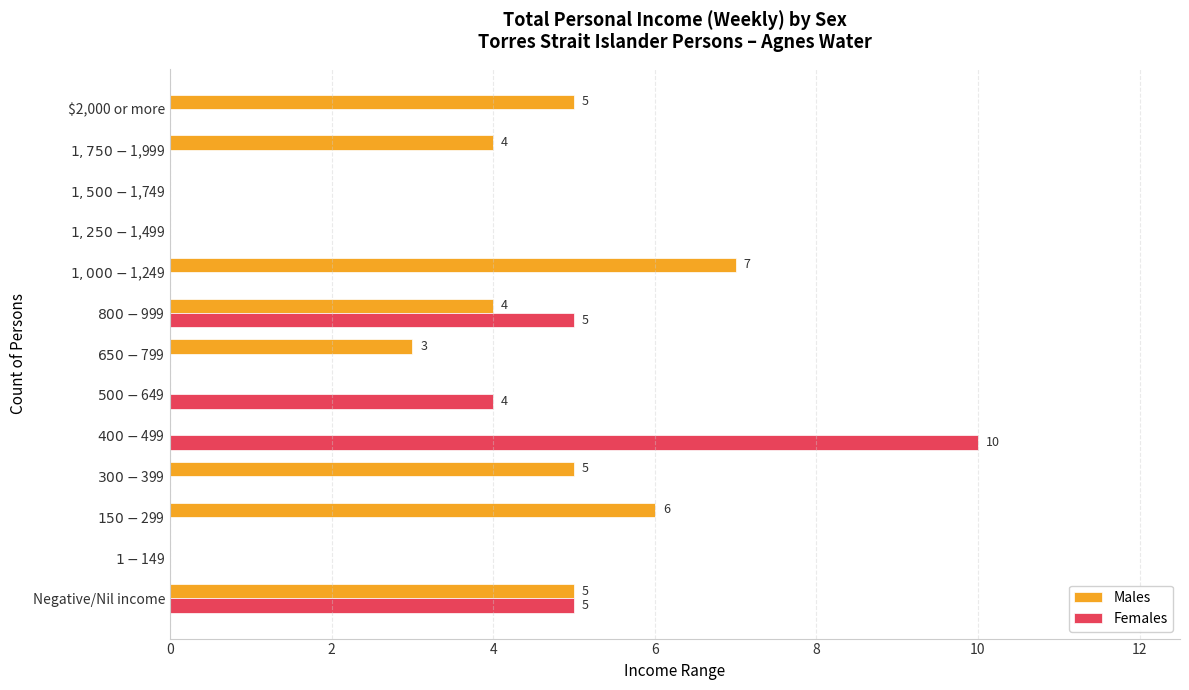

Which category has the highest value in the Females series?

$400-$499